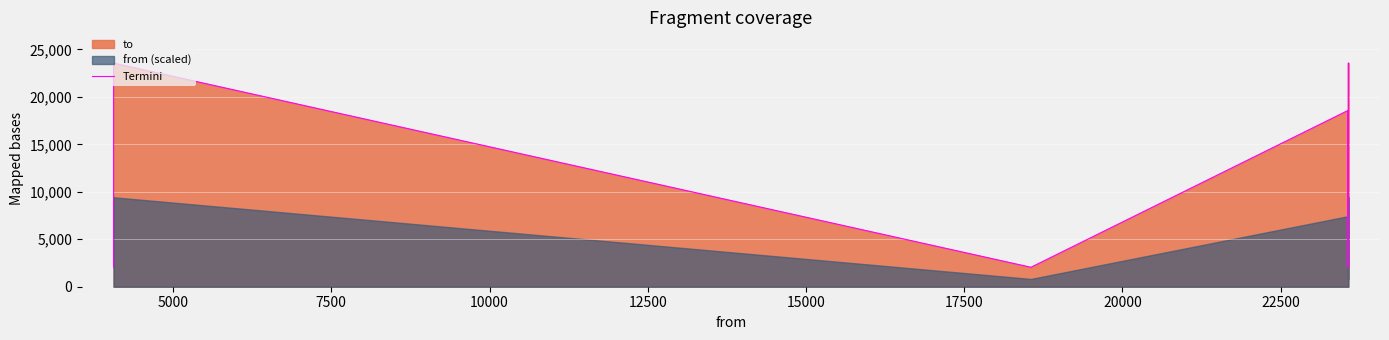

Does the chart display data point markers on the line(s)?

No